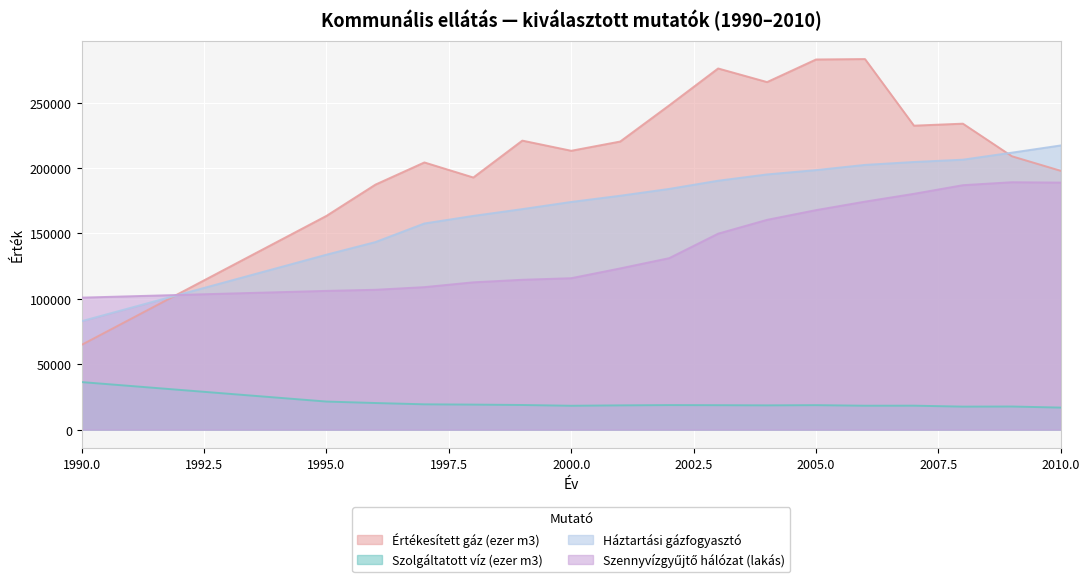

What is the maximum value for Értékesített gáz (ezer m3)?

283272